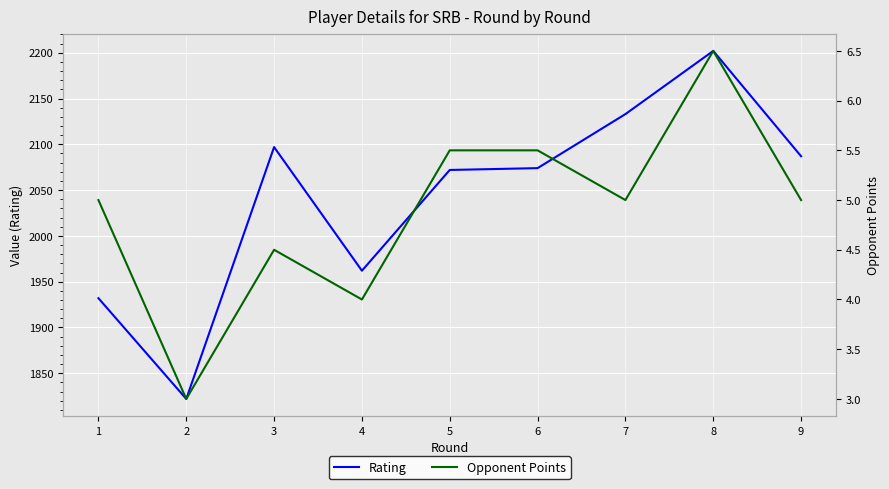

The value of Rating at 5 is 2072.0. True or false?

True